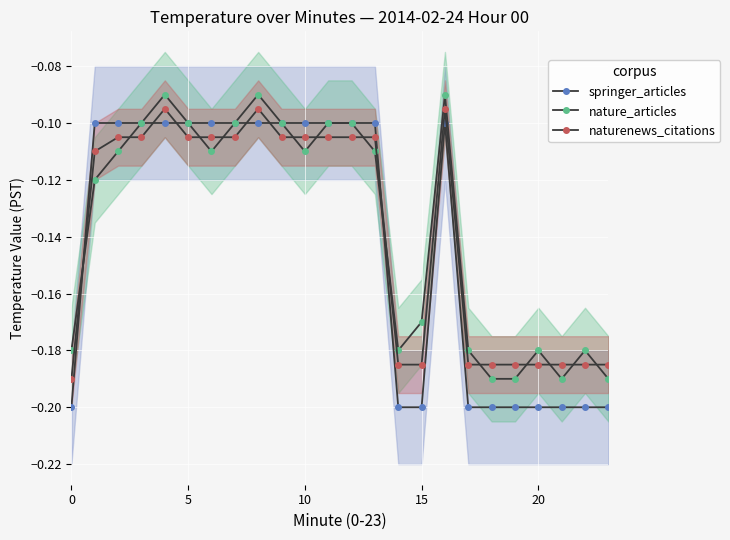

Is this an area chart (filled region under the line)?

No